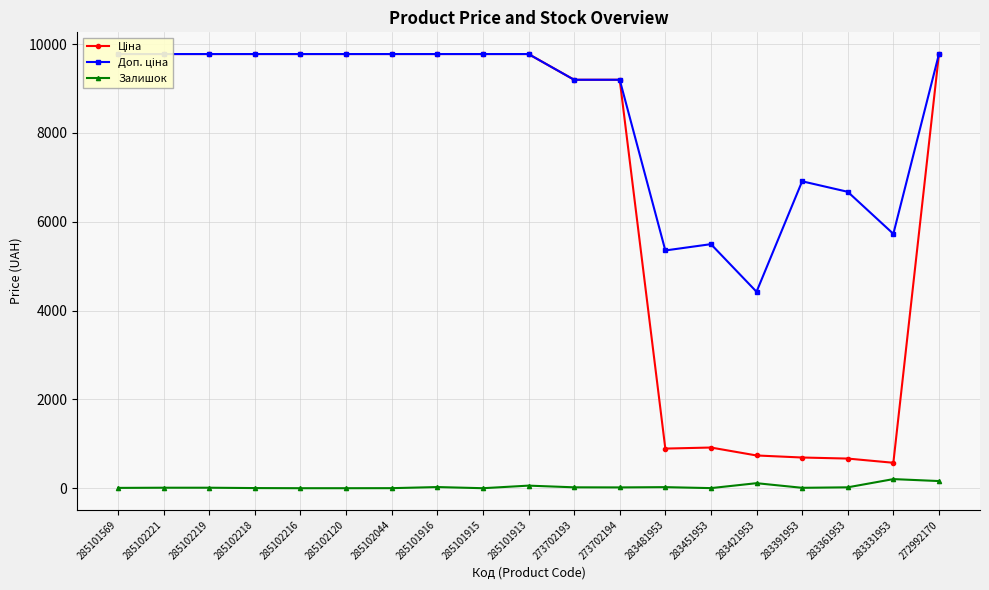

What is the label of the 14th point from the right?

285102120